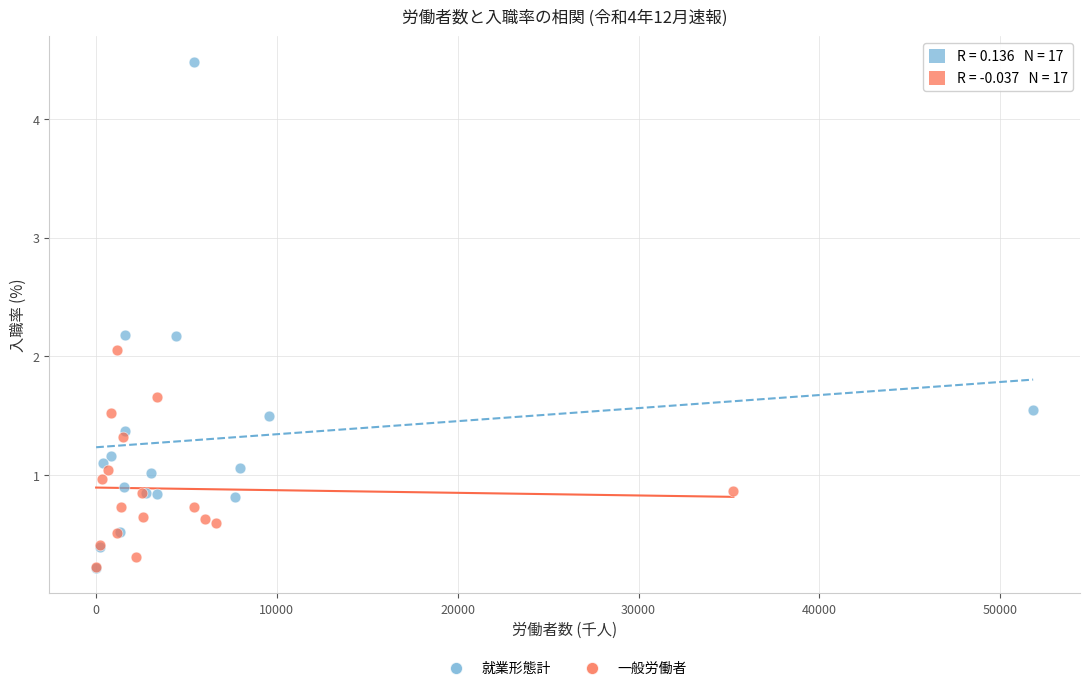

Which series has the widest spread of Y values?

就業形態計